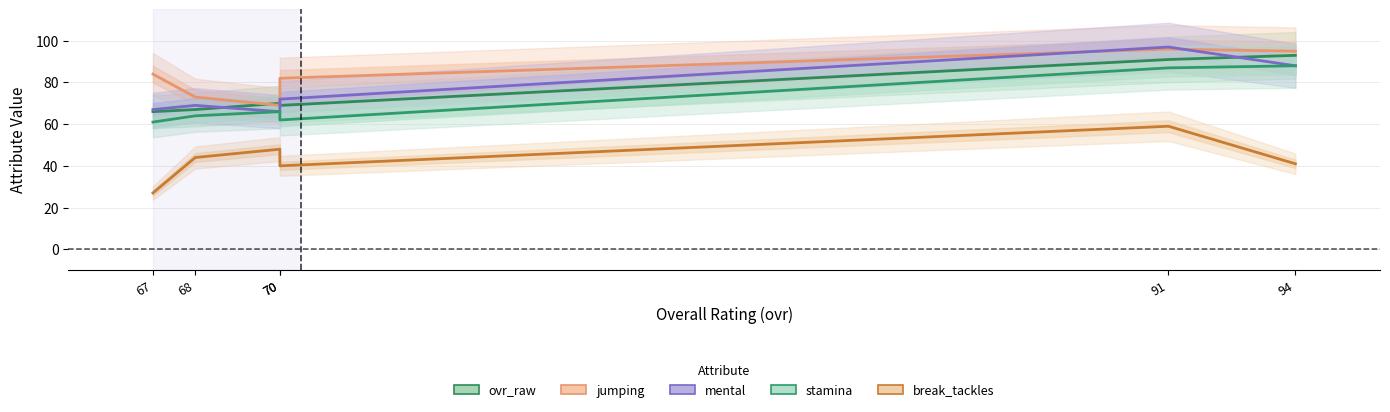

Which series has the widest spread of values?

break_tackles